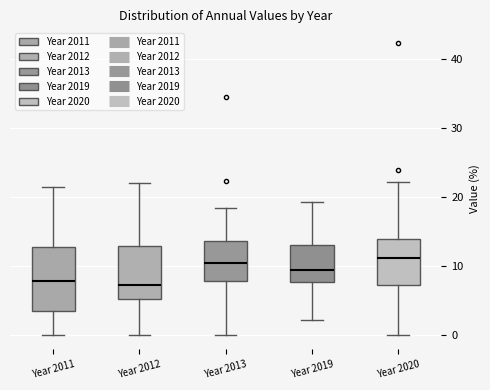

Where is the lower edge of the box for Year 2011 on the y-axis? The values are not printed on the chart, so give them approximately, as read against the axis.

3